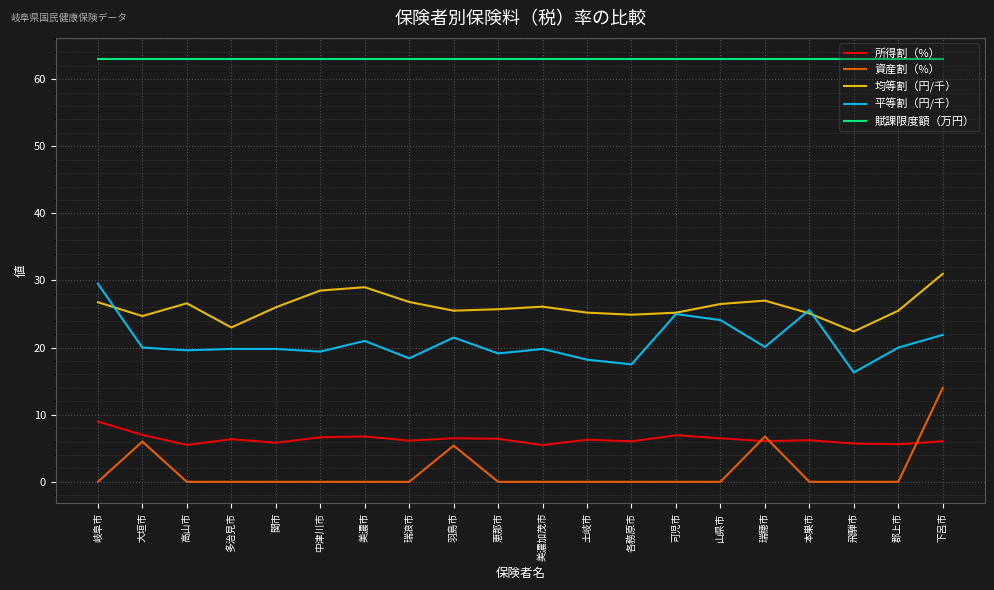

What is the total value across all series at 各務原市?

111.4